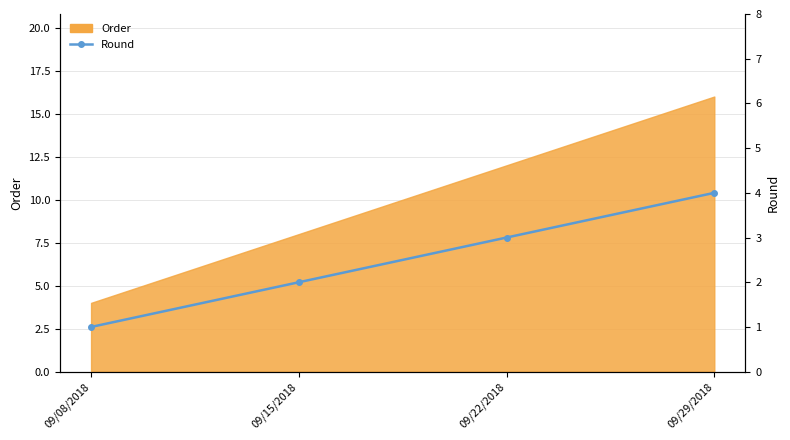

True or false: the data has more than 1 interior local peaks.

False